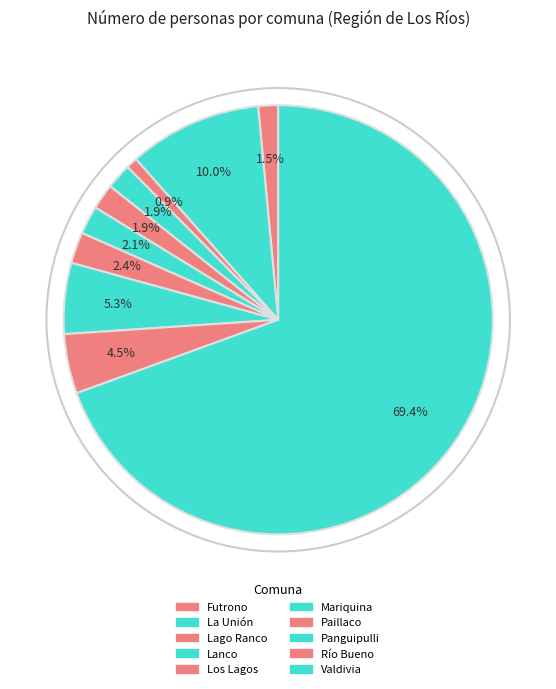

What is the smallest slice in the pie chart?

Lago Ranco